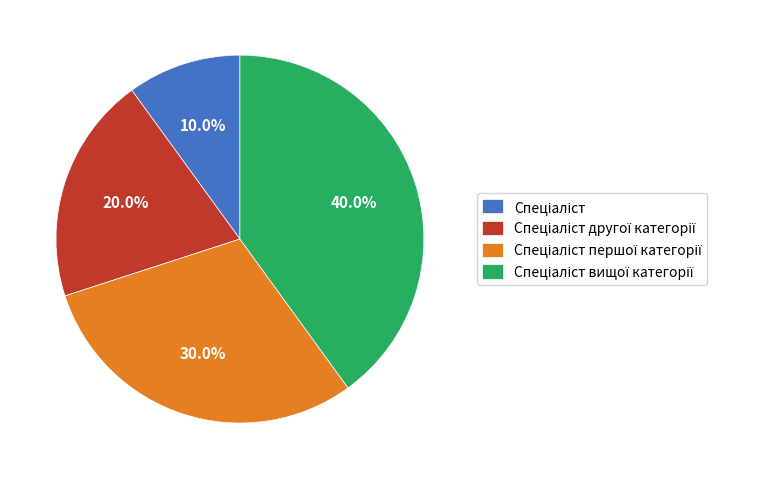

Is there any slice that represents more than half of the pie?

No